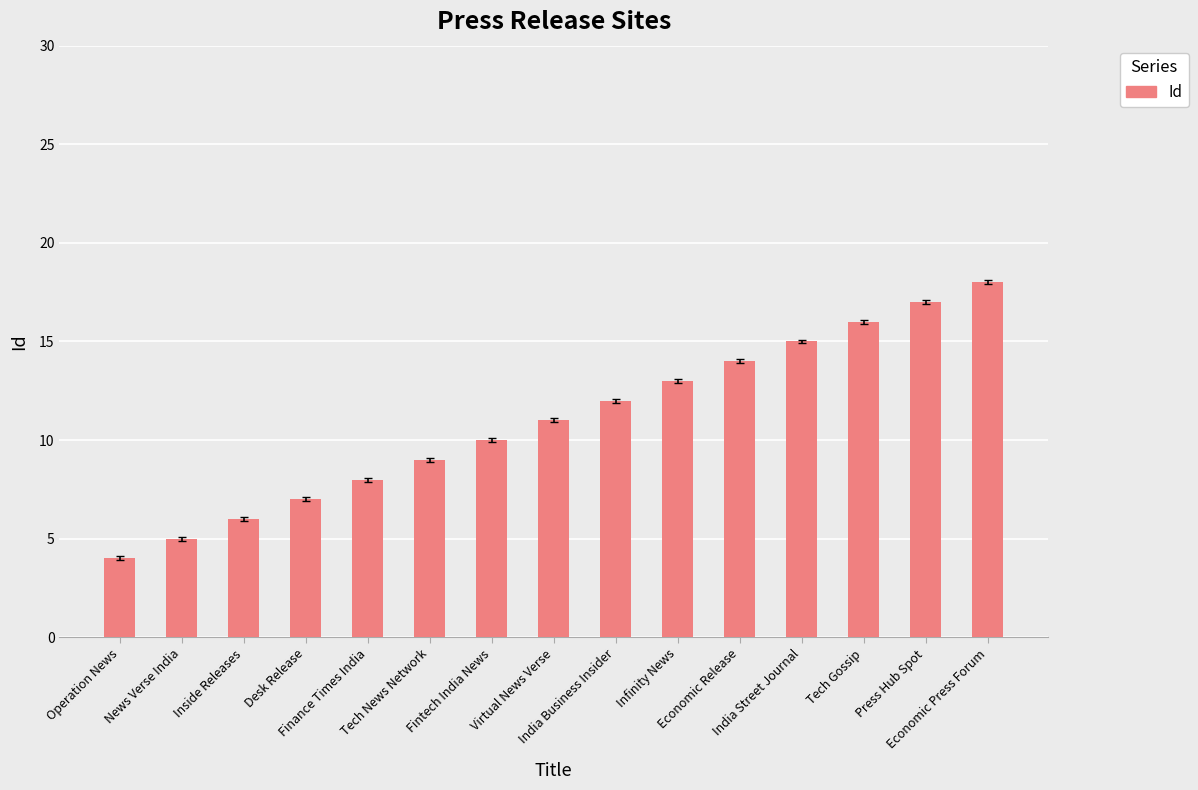

What is the greatest value displayed?

18